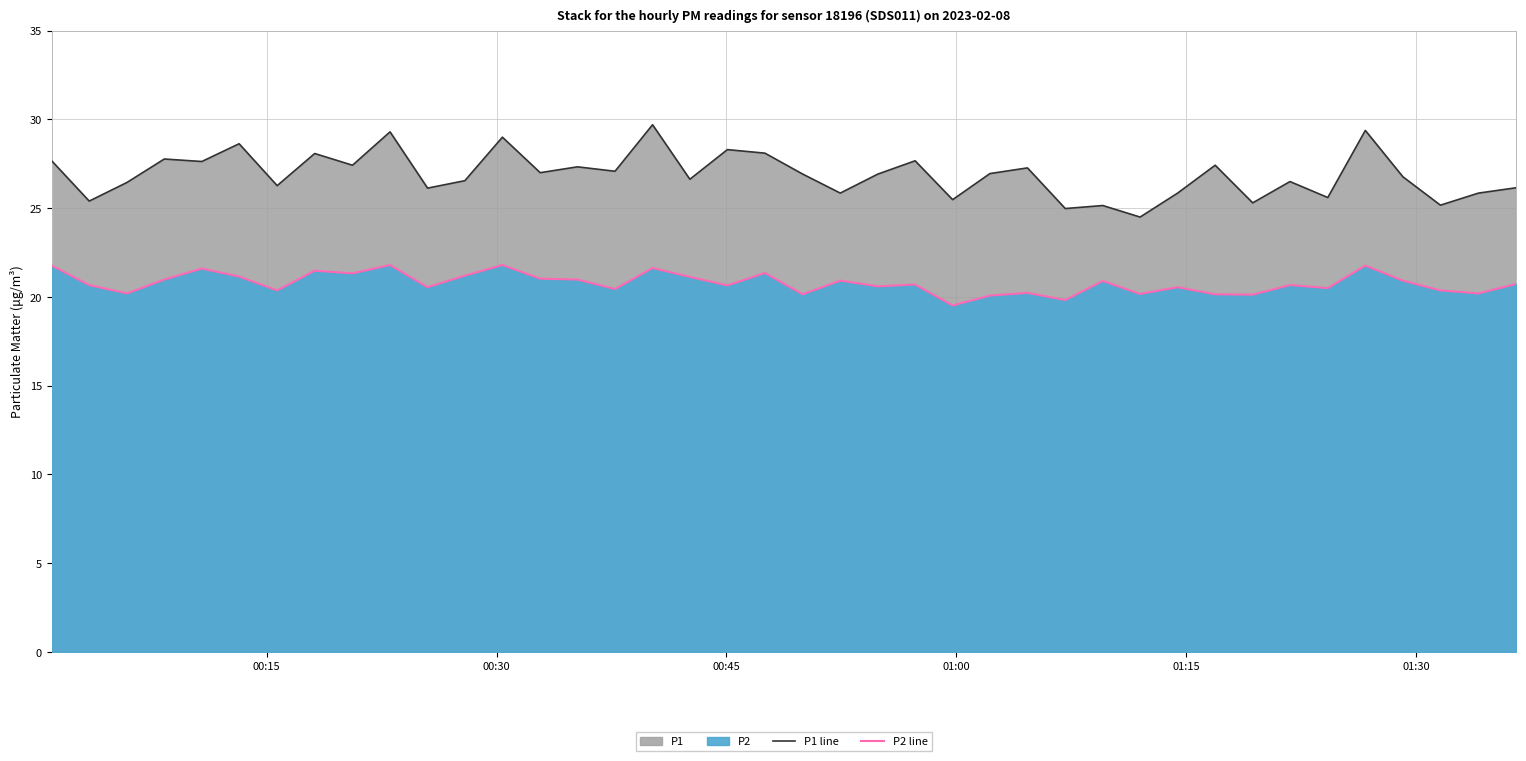

True or false: P2 line and P1 line cross at least once.

False